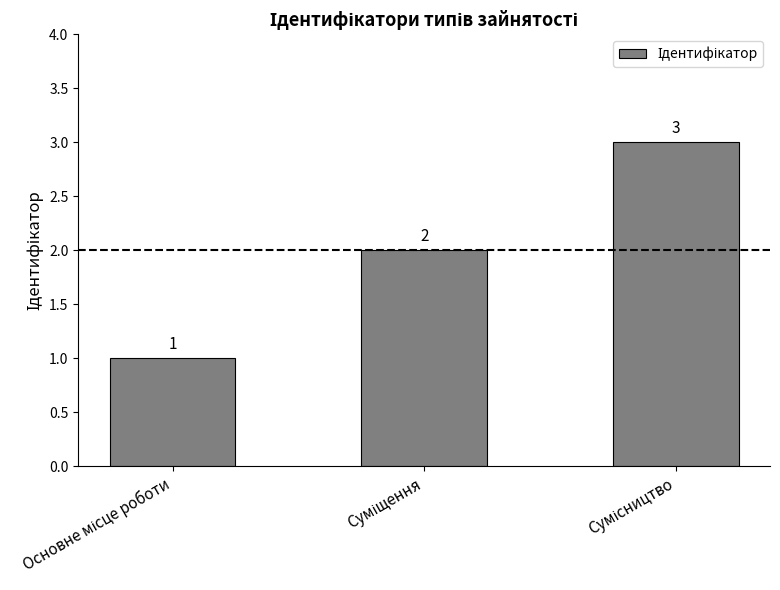

What is the value of the 3rd bar from the left?

3